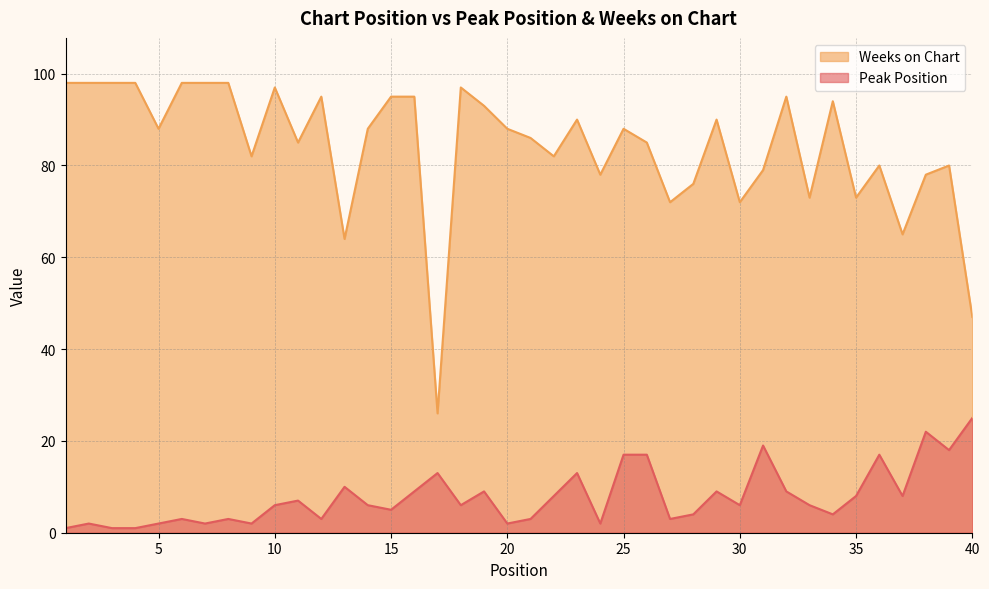

What are all the series names shown in the legend?

Weeks on Chart, Peak Position